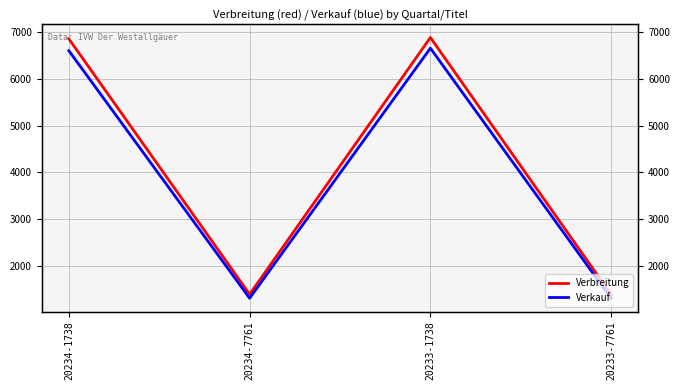

What is the average value of the Verbreitung series?

4130